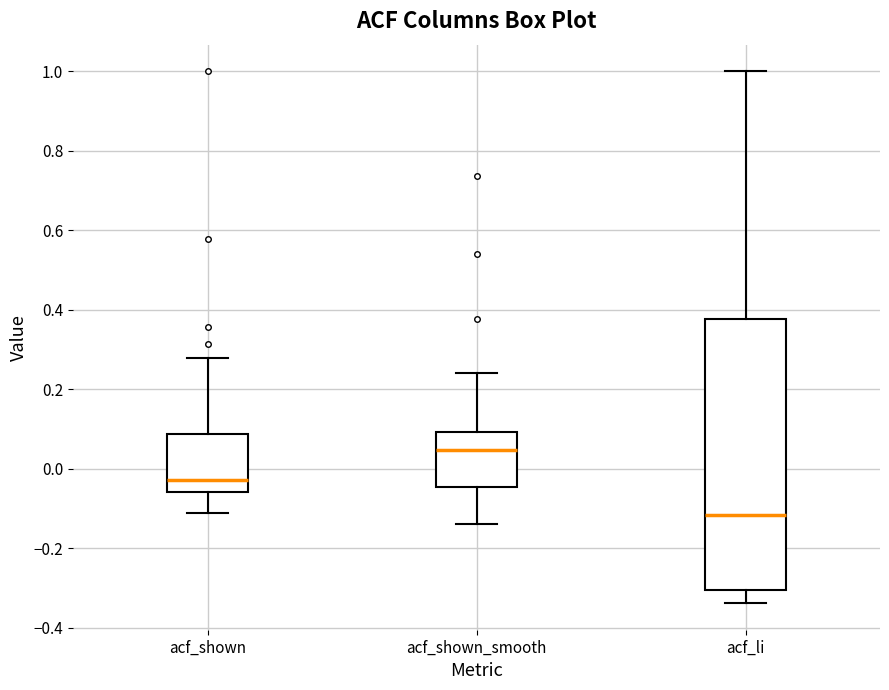

Reading left to right, read every box against the y-axis: the position of its median line, the range the box covers, and the ends of its whiskers. The values are not printed on the chart, so give them approximately, as read against the axis.

acf_shown: median -0.02, box -0.06 to 0.08, whiskers -0.12 to 0.28
acf_shown_smooth: median 0.04, box -0.04 to 0.10, whiskers -0.14 to 0.24
acf_li: median -0.12, box -0.30 to 0.38, whiskers -0.34 to 1.00